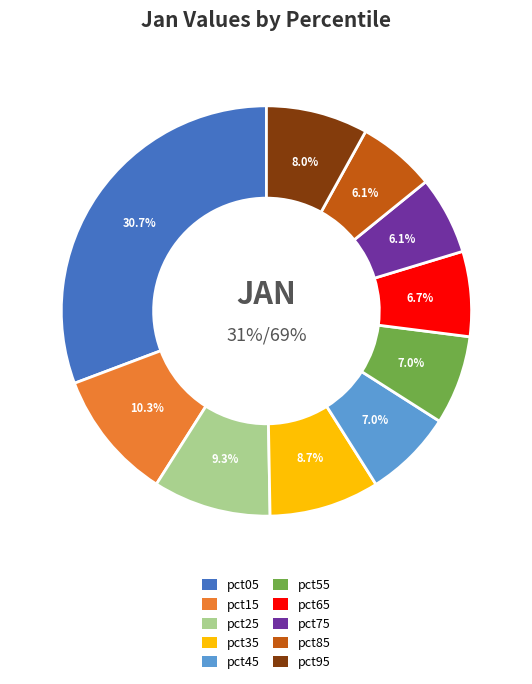

True or false: pct05 accounts for 31% of the total.

True